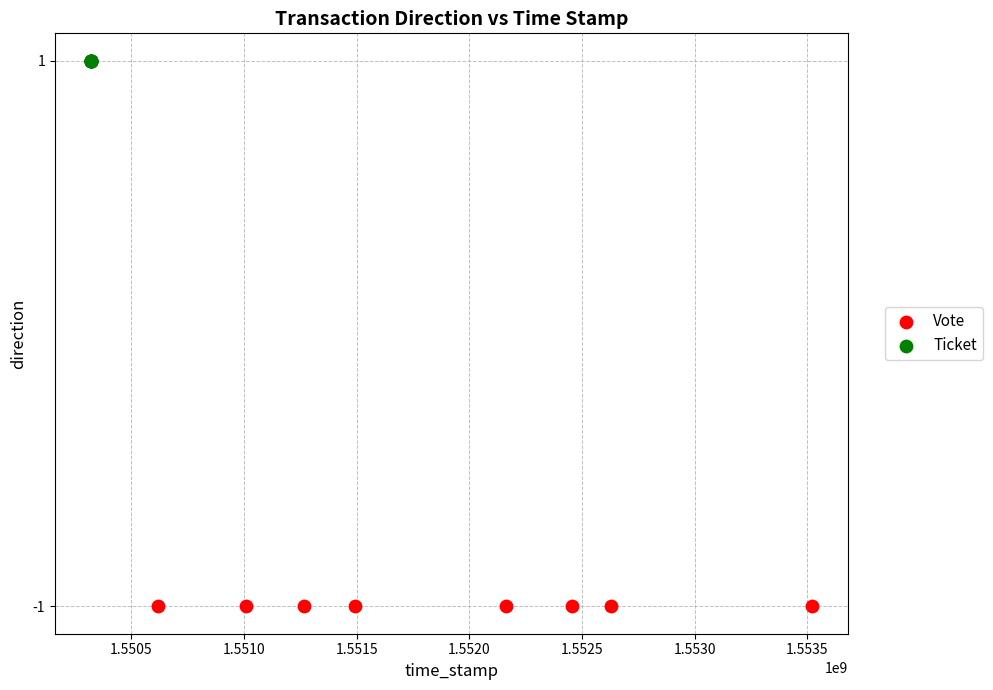

Which series contains the lowest Y value?

Vote